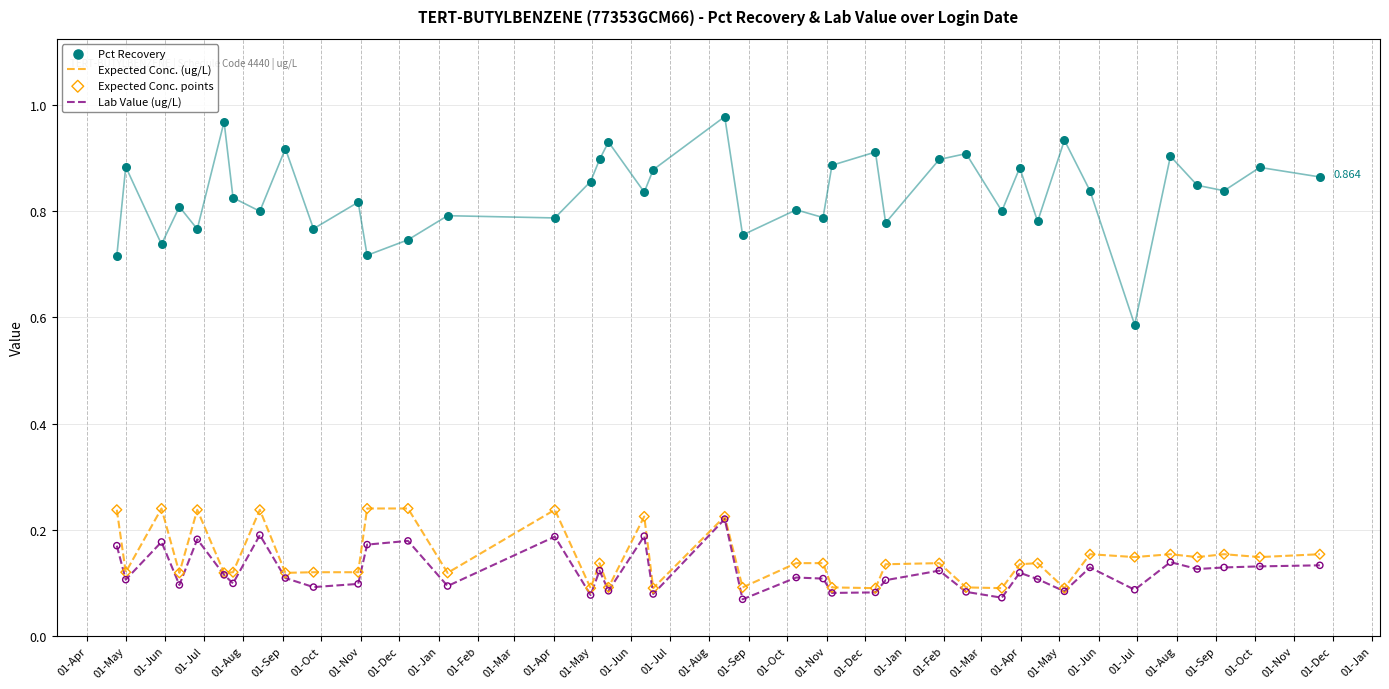

What is the total value across all series at 01-Sep?

1.3